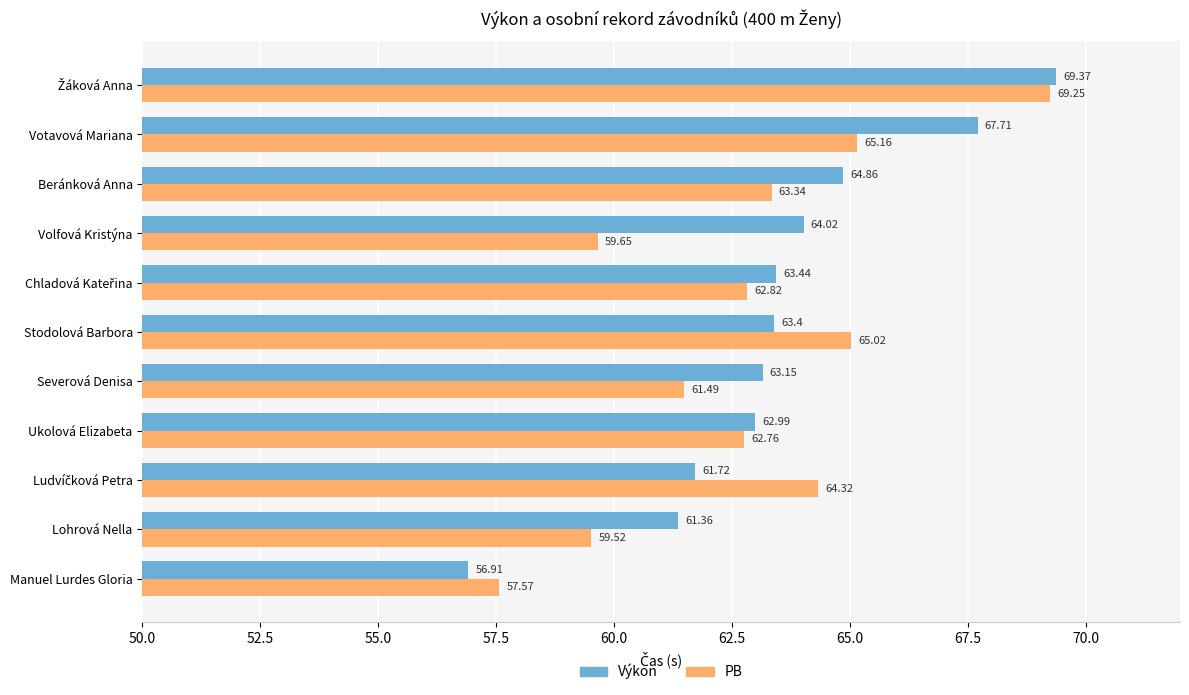

What is the sum of all Výkon values?

698.9